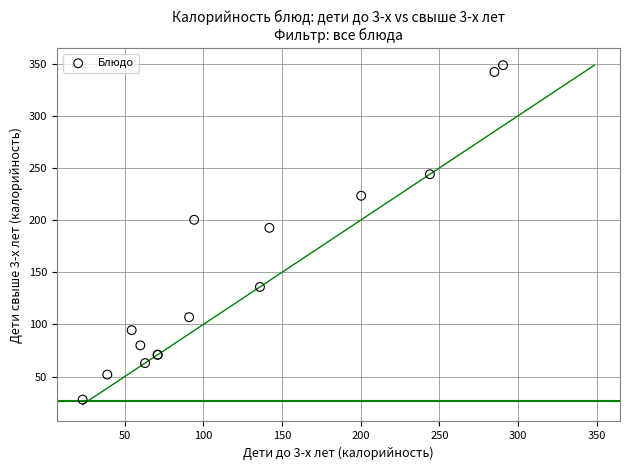

What Y value in the scatter plot is closest to 188?

192.6